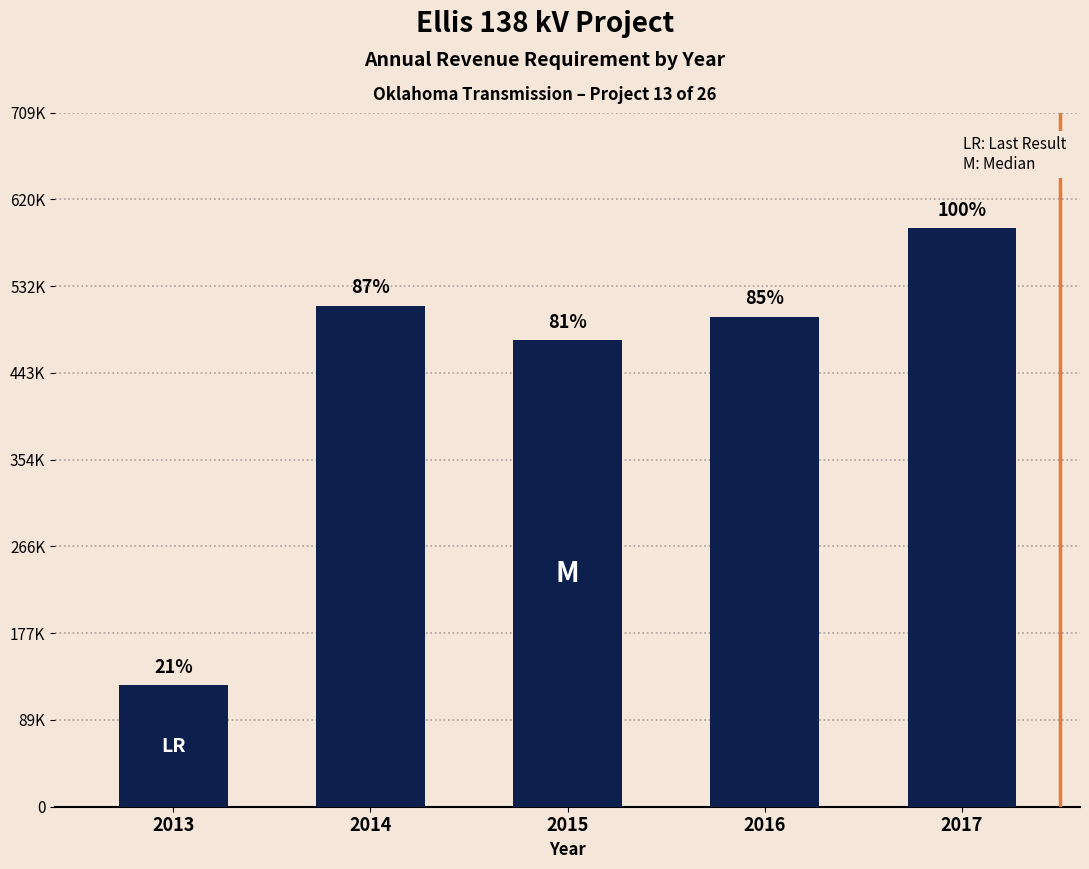

Are the bars horizontal?

No